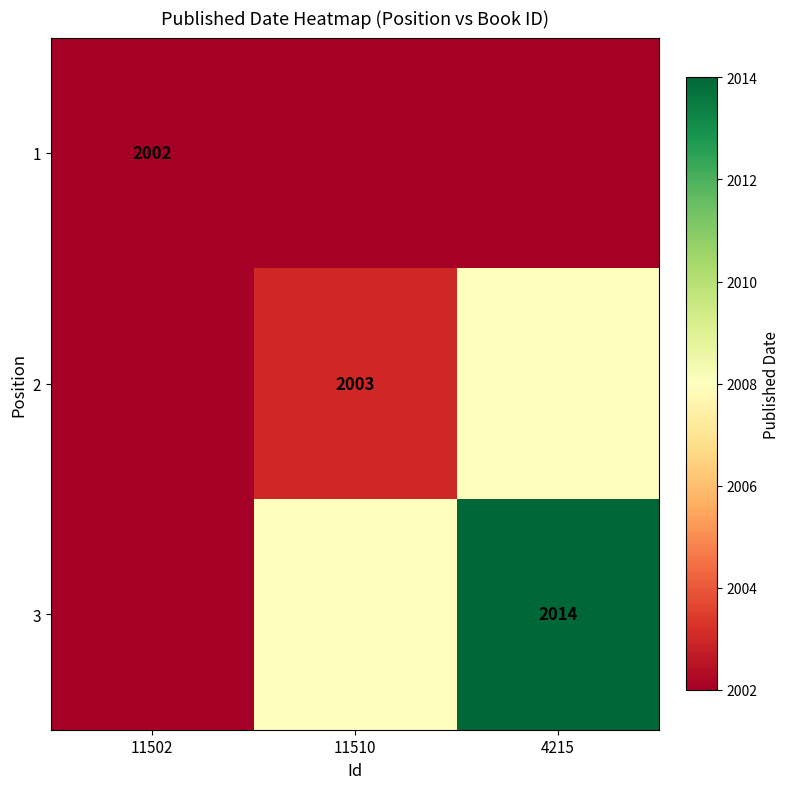

Is the value of 1 at 11502 greater than the value of 2 at 11510?

No